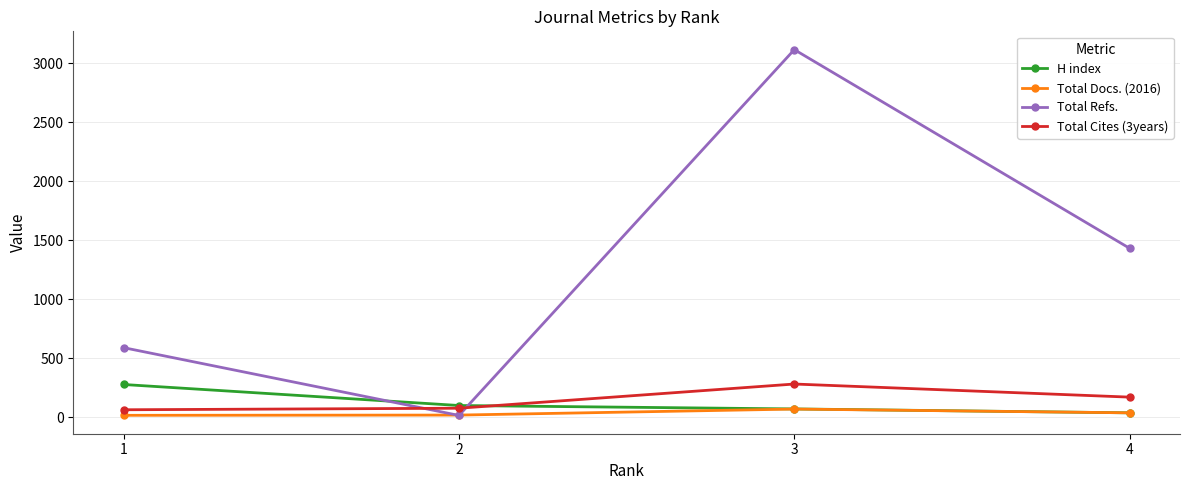

What is the value of the Total Cites (3years) point at the 4th from the left?

171